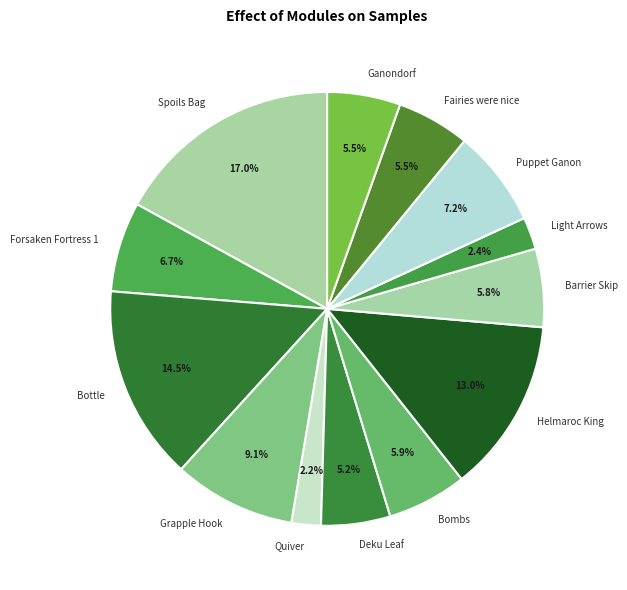

Between Puppet Ganon and Helmaroc King, which is larger?

Helmaroc King